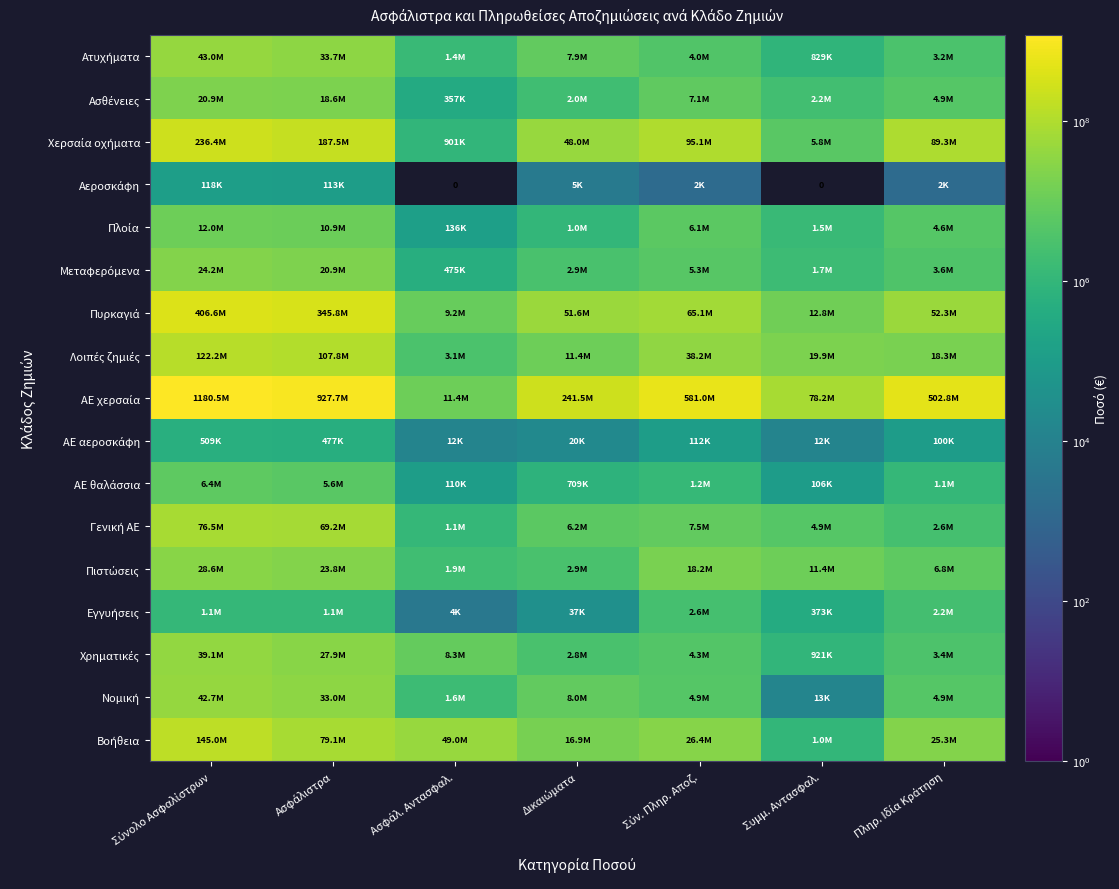

Is it true that Γενική ΑΕ equals 1565732.7 at Συμμ. Αντασφαλ.?

False